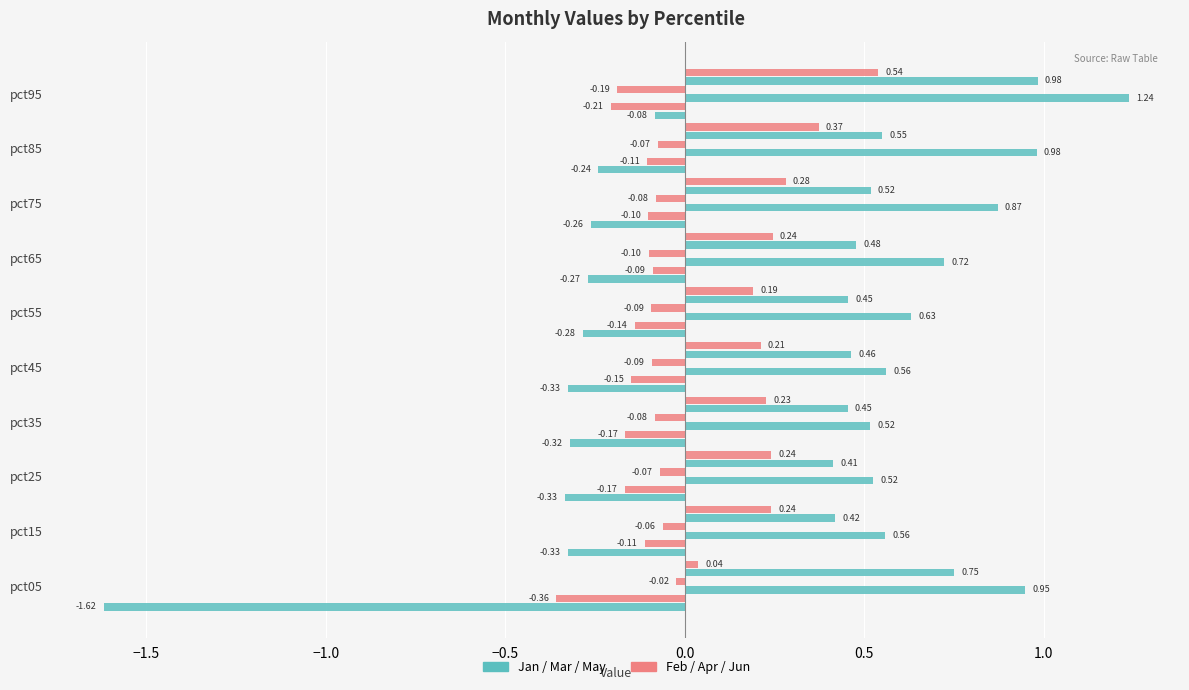

How many series are shown in this chart?

6